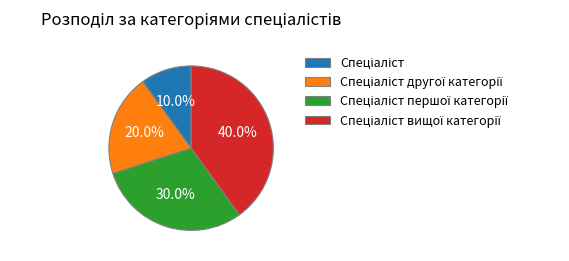

Count the number of slices in the pie.

4